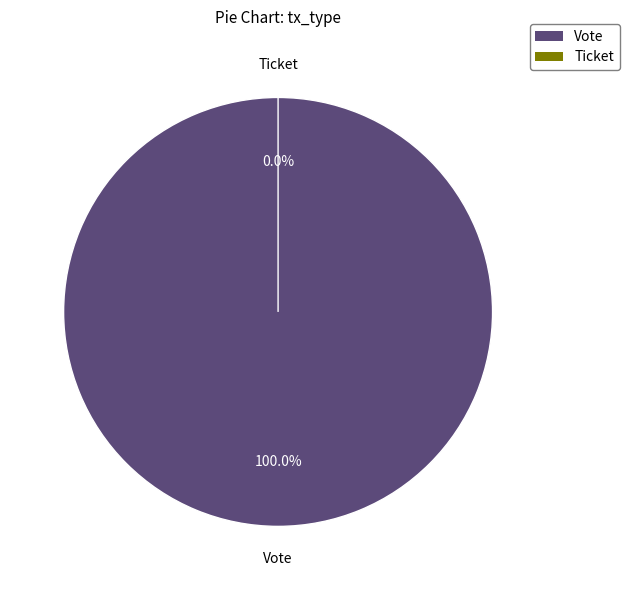

What is the majority slice?

Vote